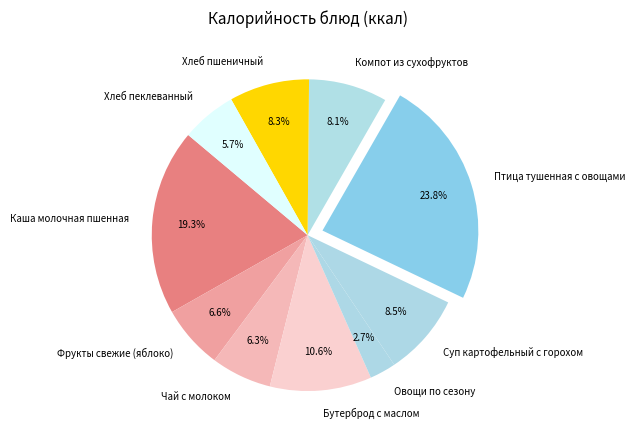

Which category has the smallest portion of the pie?

Овощи по сезону